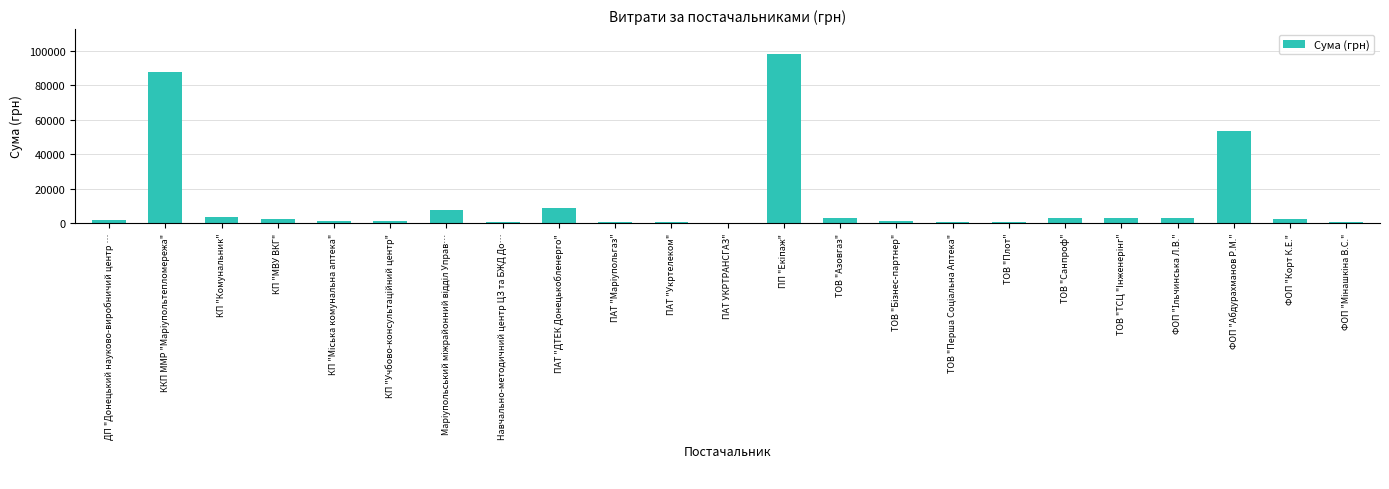

What is the greatest value displayed?

98099.0